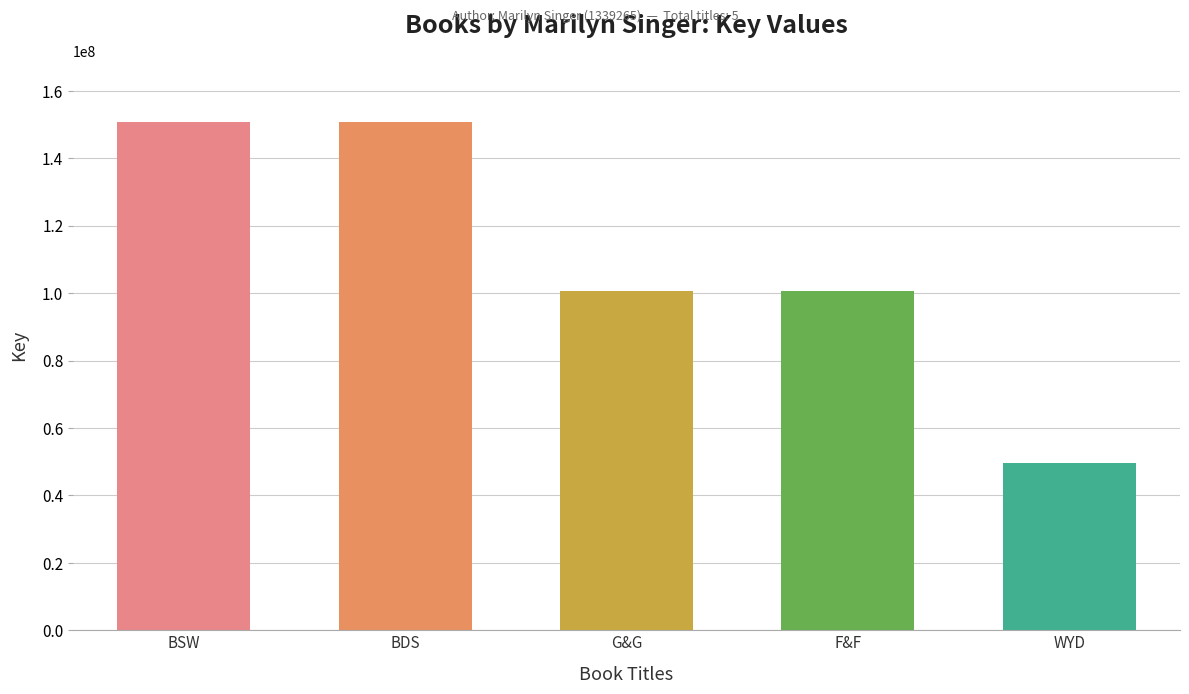

At which label does the data first exceed 100722942?

BSW